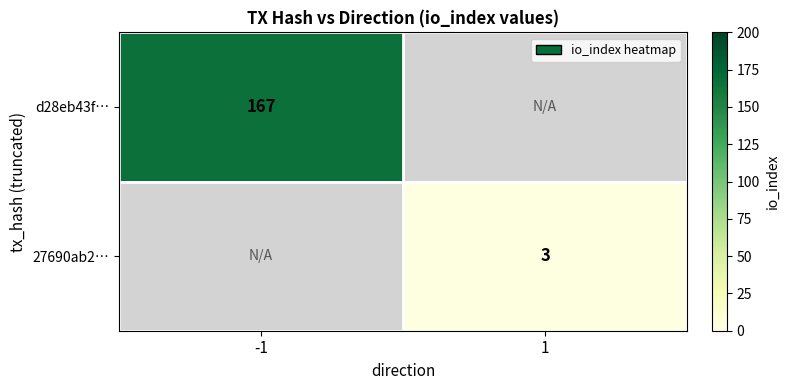

Is the value of 27690ab2… at 1 greater than the value of d28eb43f… at -1?

No